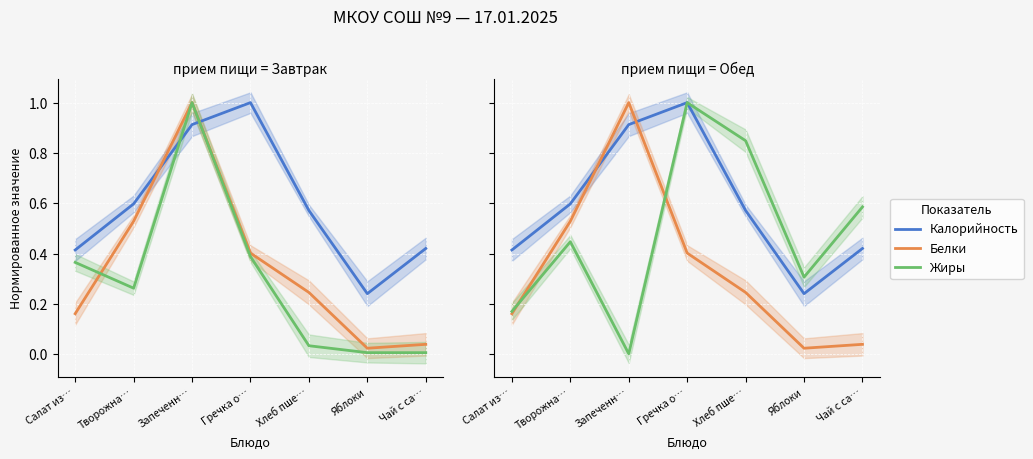

Rank the series at Чай с са… from highest to lowest value.

Углеводы, Калорийность, Белки, Жиры